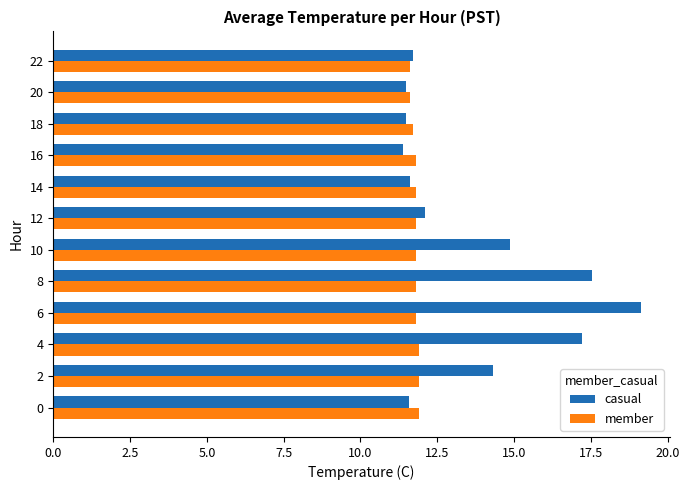

What is the sum of the member values at 14 and 0?

23.7